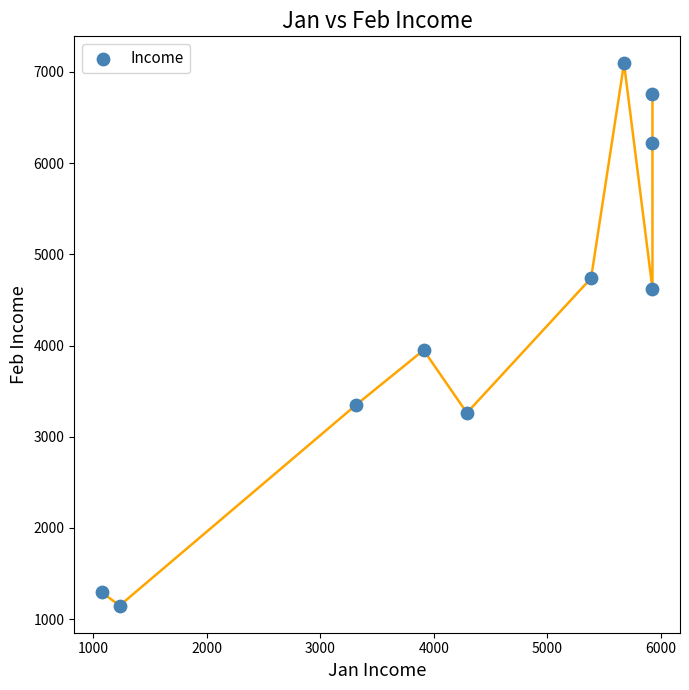

What is the average Y value?

4243.0